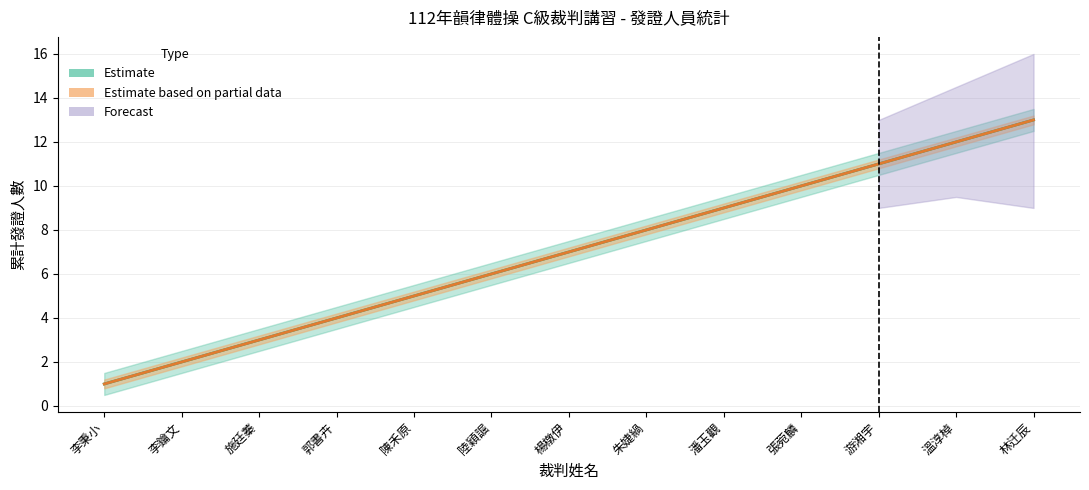

What is the difference between the Partial_lower values at RC112003311 and RC112003314?

3.0